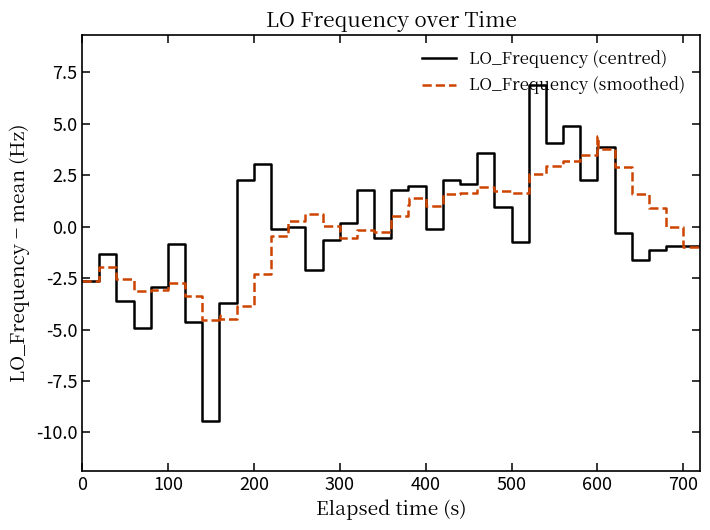

Rank the series by their maximum value, from lowest to highest.

LO_Frequency (smoothed), LO_Frequency (centred)